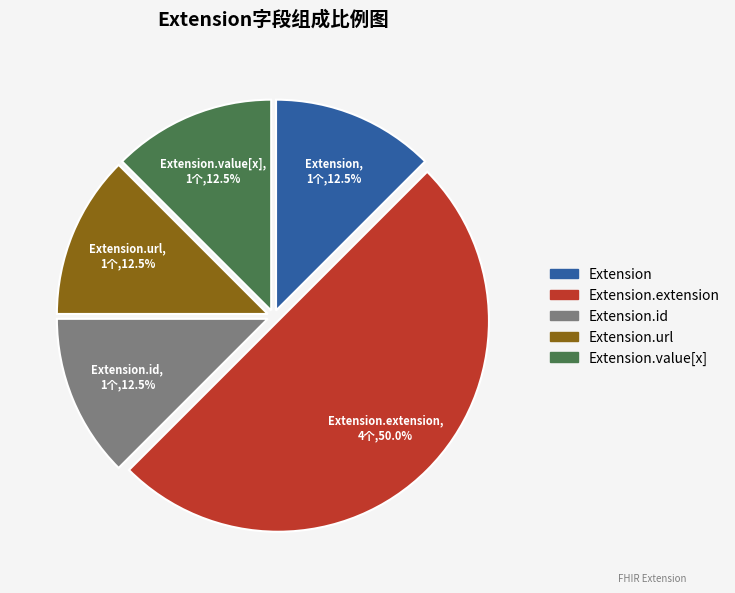

Is there any slice that represents more than half of the pie?

No